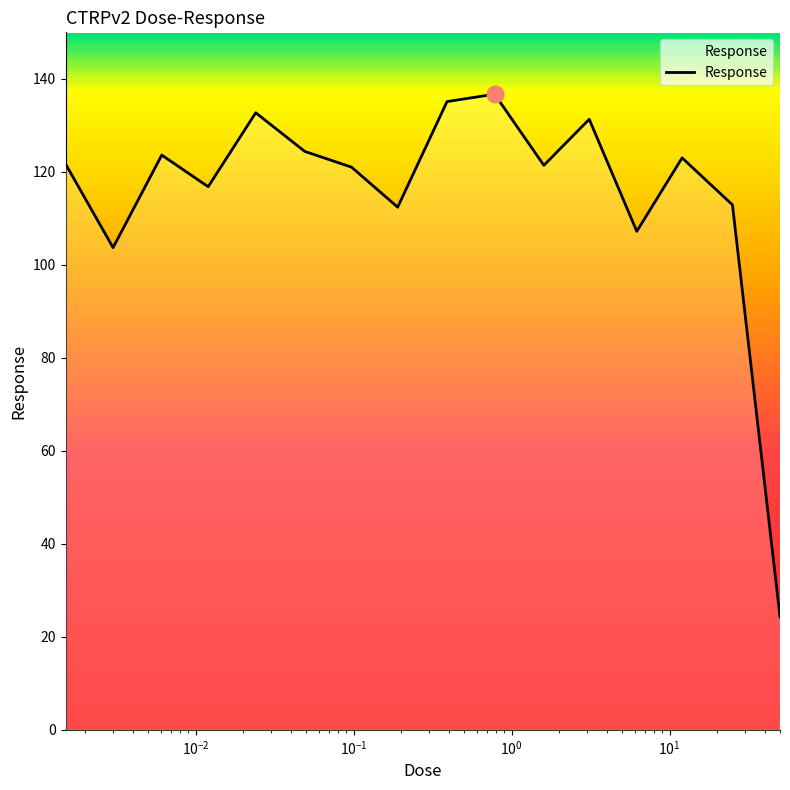

What is the difference between the maximum and minimum values?

112.4